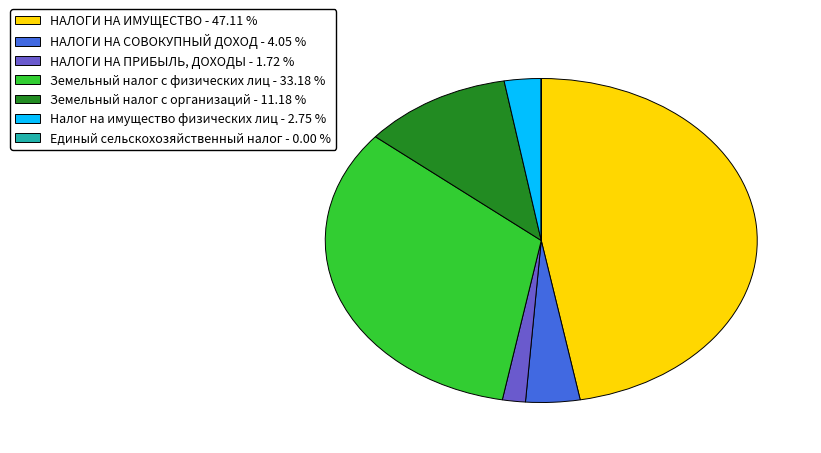

Does Земельный налог с организаций represent more than half of the total?

No